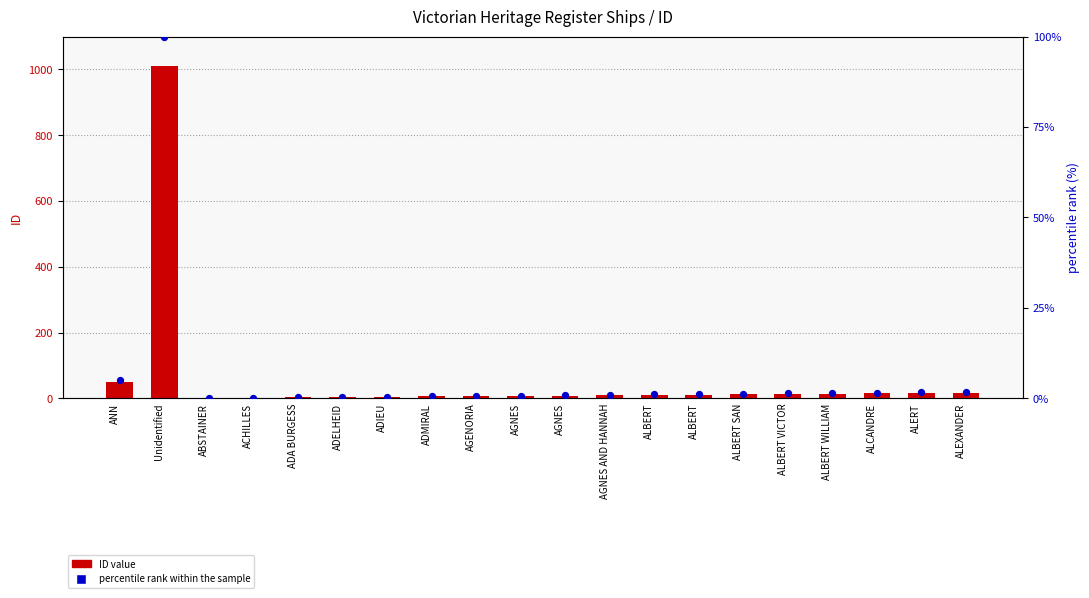

At how many categories does at least one series exceed 566?

1